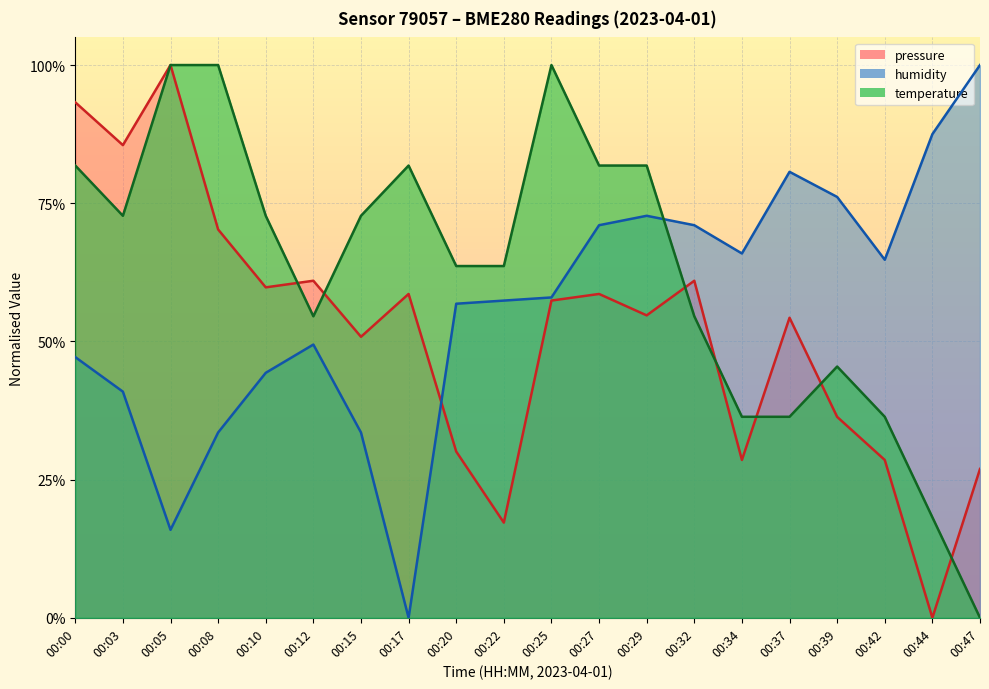

How many interior local peaks does the temperature series have?

3